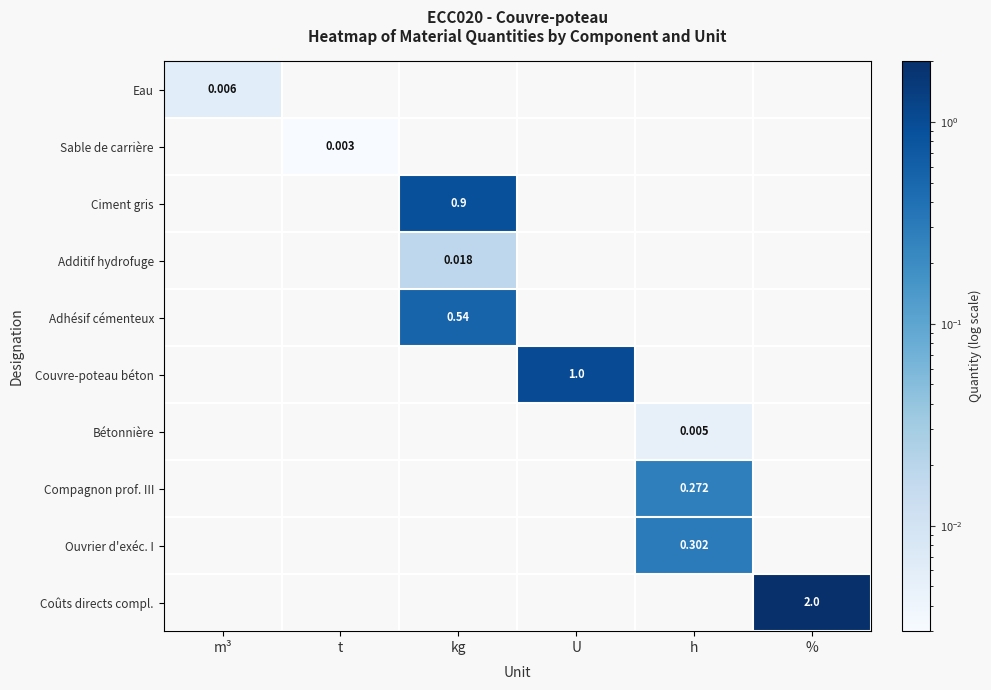

What is the sum of all Coûts directs compl. values?

2.0